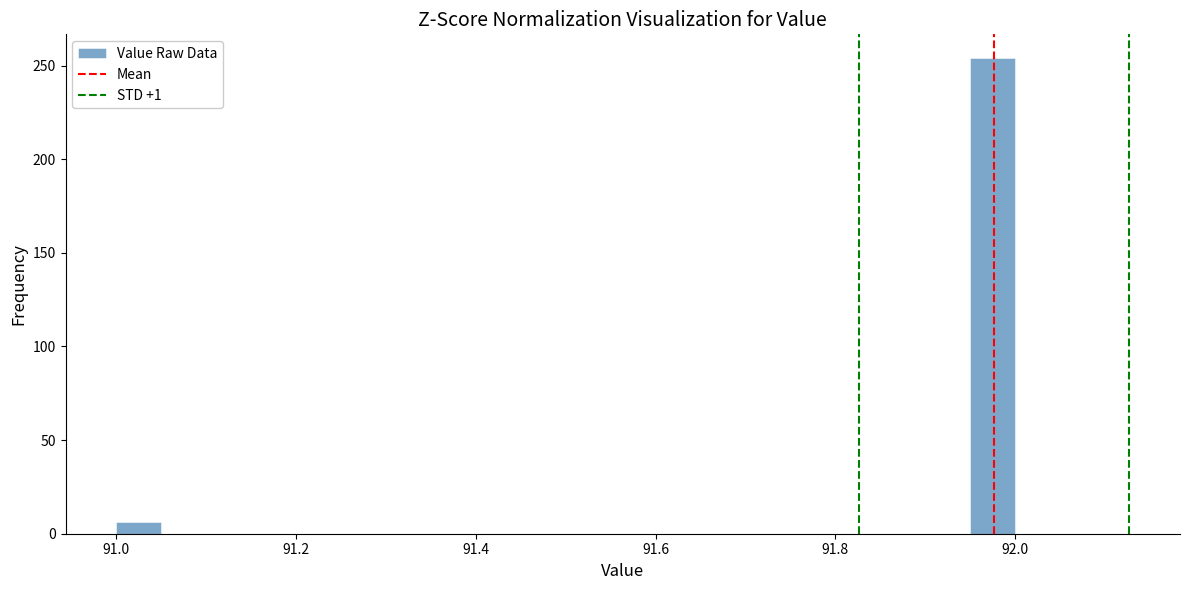

Read against the x-axis, roughly where is the centre of the tallest bar?

91.98